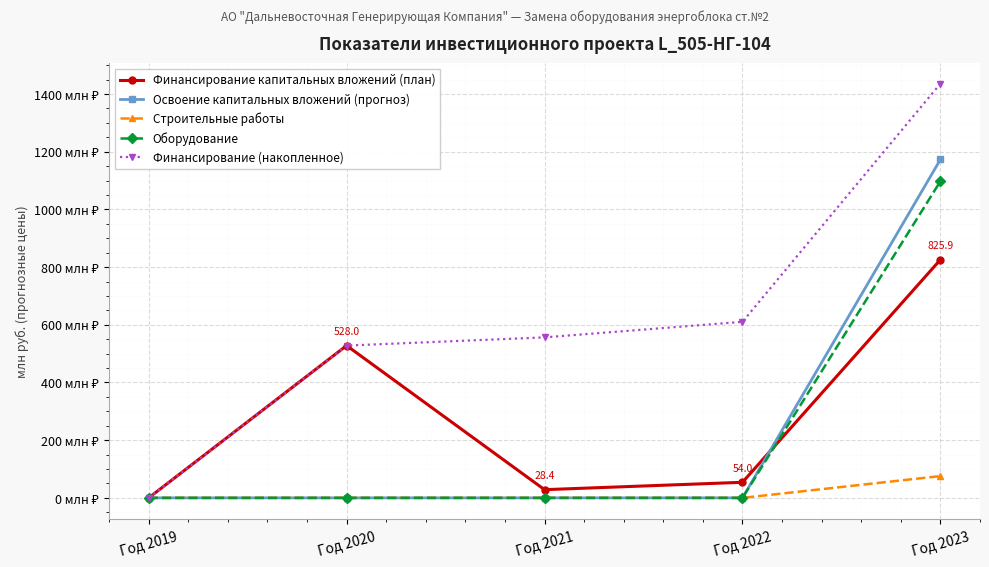

Is this an area chart (filled region under the line)?

No